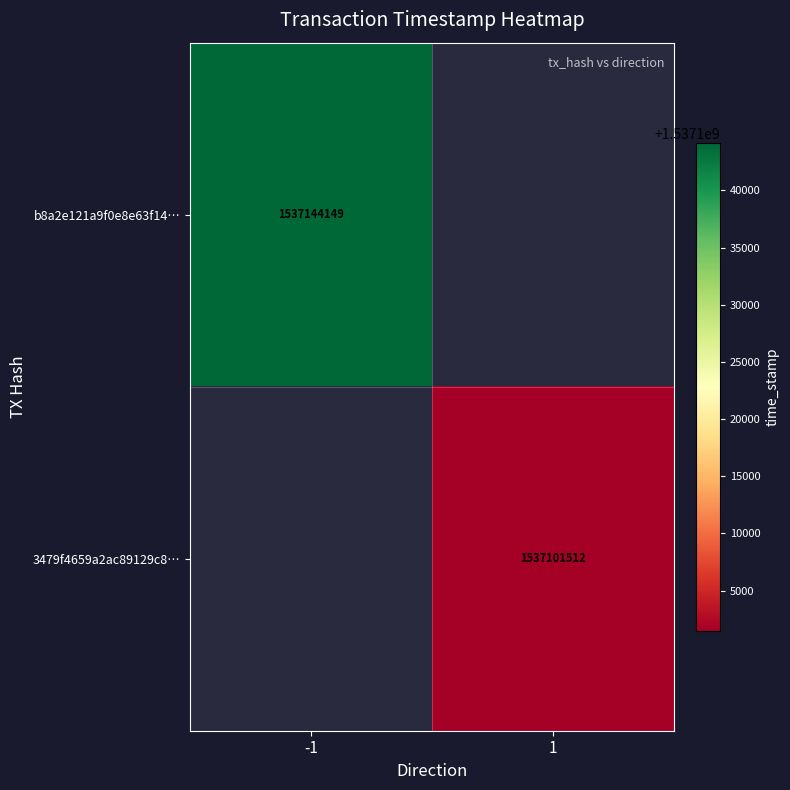

Which label corresponds to the largest value in the chart?

-1